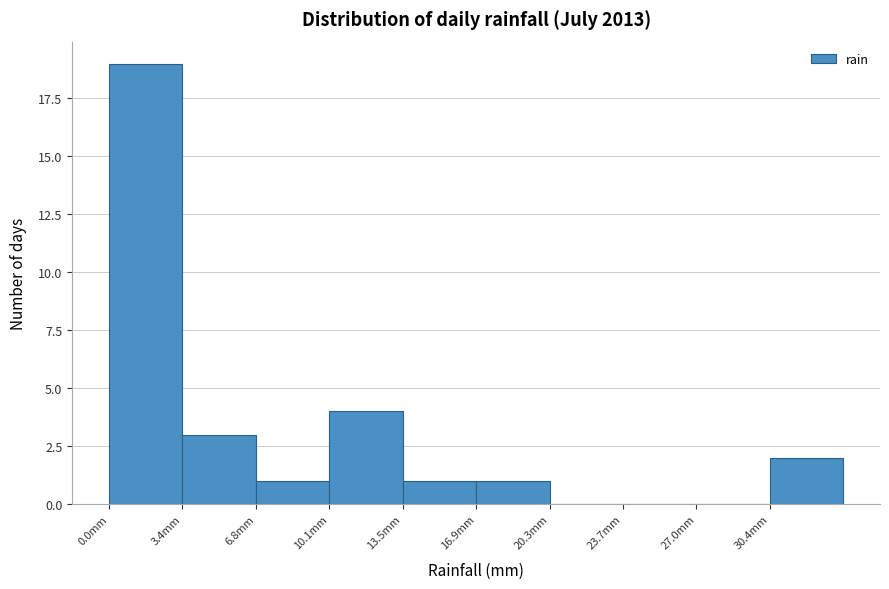

How tall is the bar that spans 10.0 to 13.5 on the x-axis? Neither the bar edges nor the heights are printed on the chart, so give them approximately, as read against the axes.

4